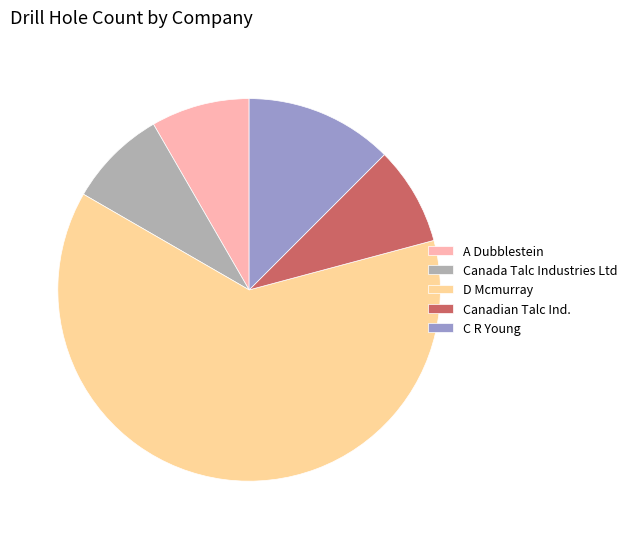

Do C R Young and Canada Talc Industries Ltd together represent more than half of the pie?

No